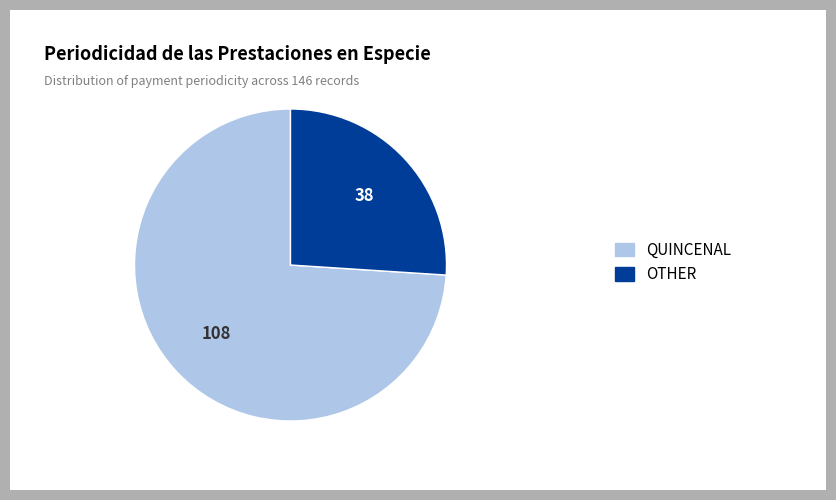

Is there a majority slice in this chart?

Yes